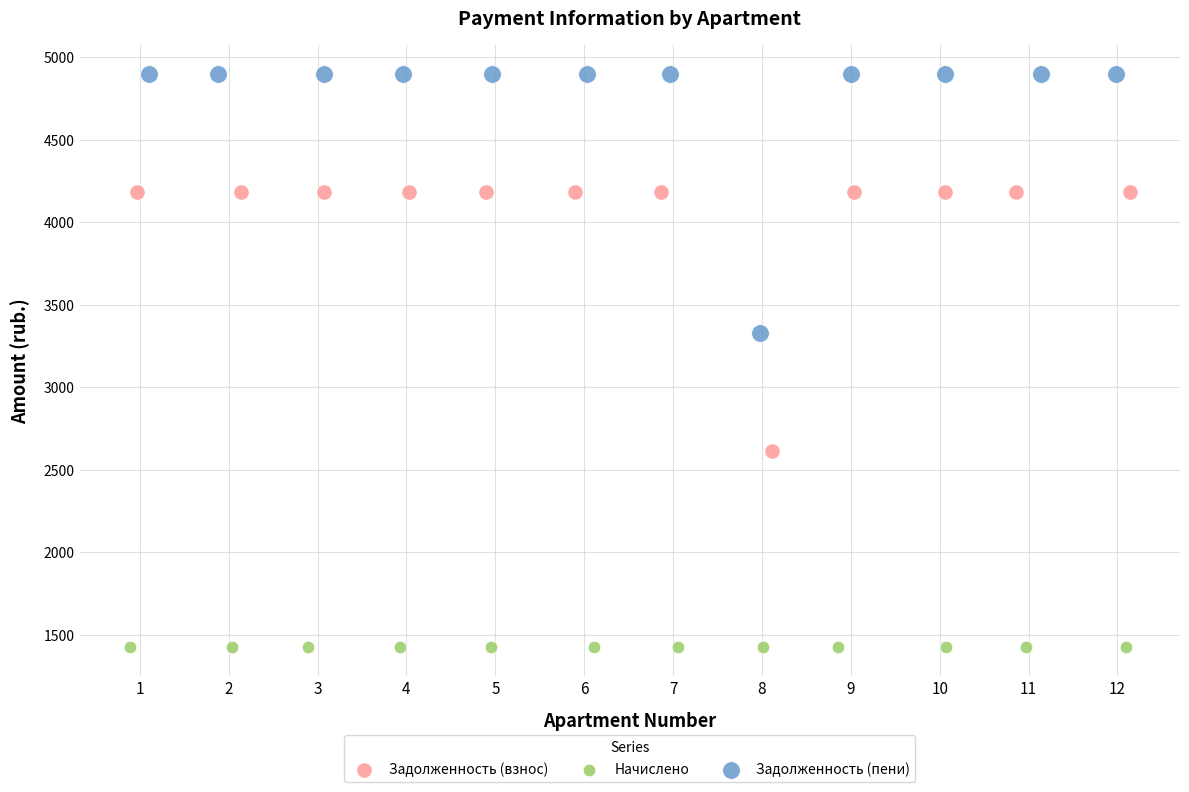

Which series reaches the minimum Y coordinate?

Начислено